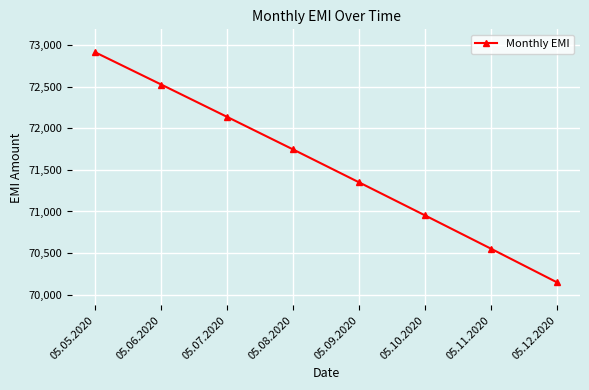

What position from the right is 05.07.2020?

6